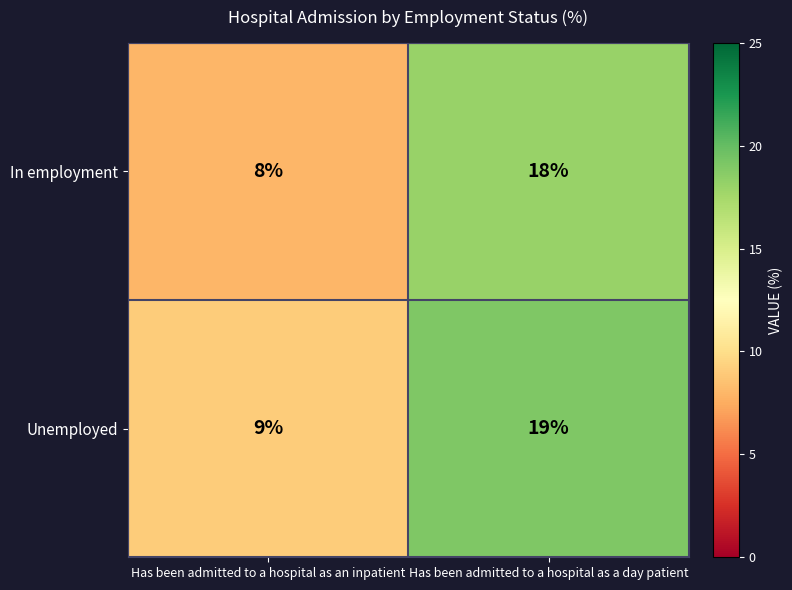

Which label corresponds to the smallest value in the chart?

Has been admitted to a hospital as an inpatient